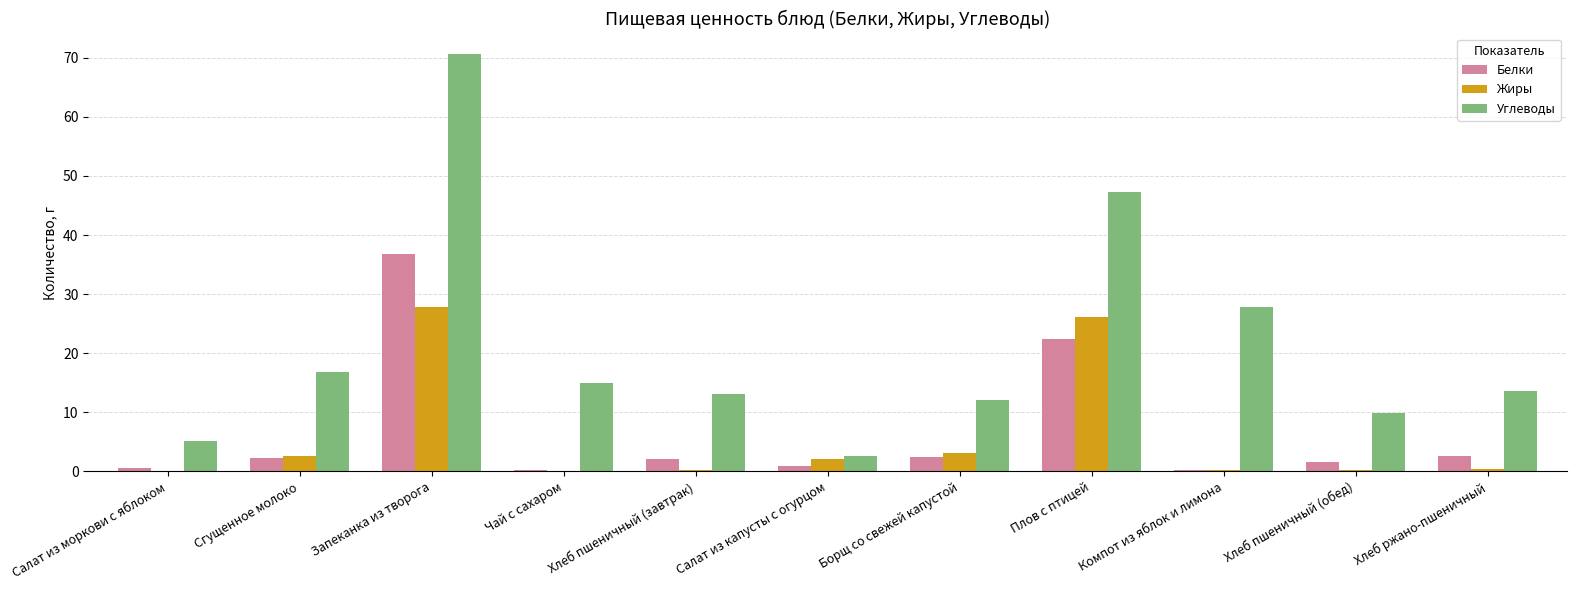

What is the greatest value displayed?

70.6